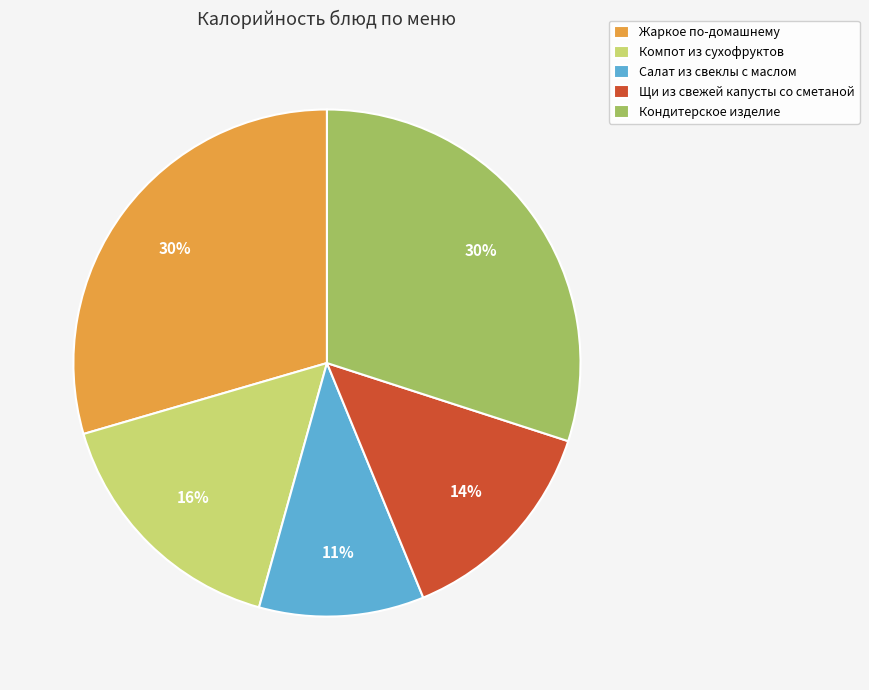

How many slices are in this pie chart?

5